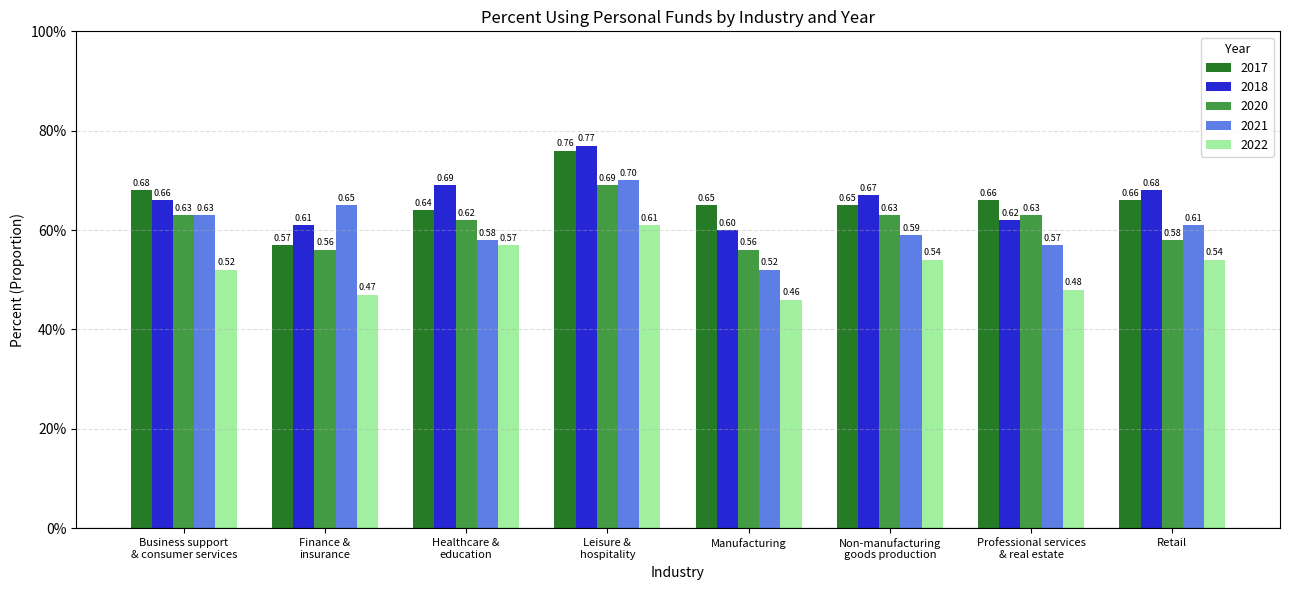

At which label does 2020 reach its peak?

Leisure &
hospitality